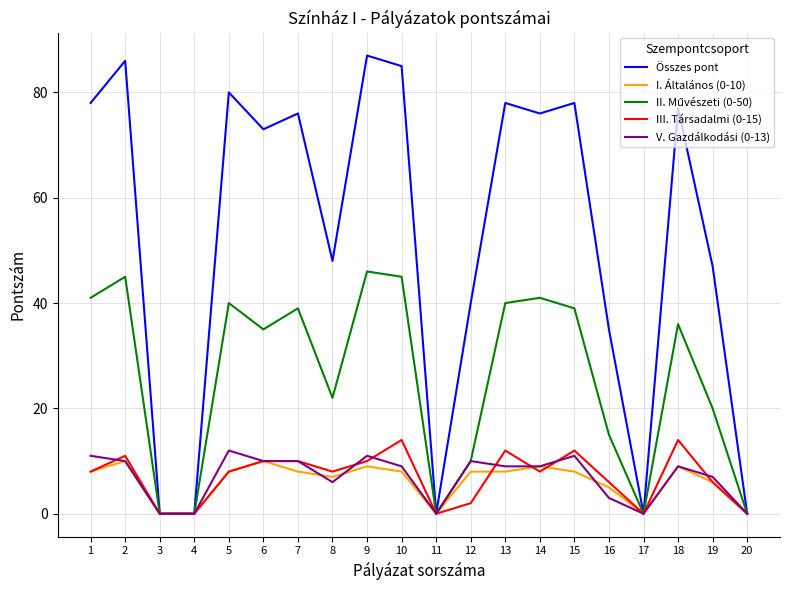

True or false: I. Általános (0-10) and V. Gazdálkodási (0-13) intersect in this chart.

True